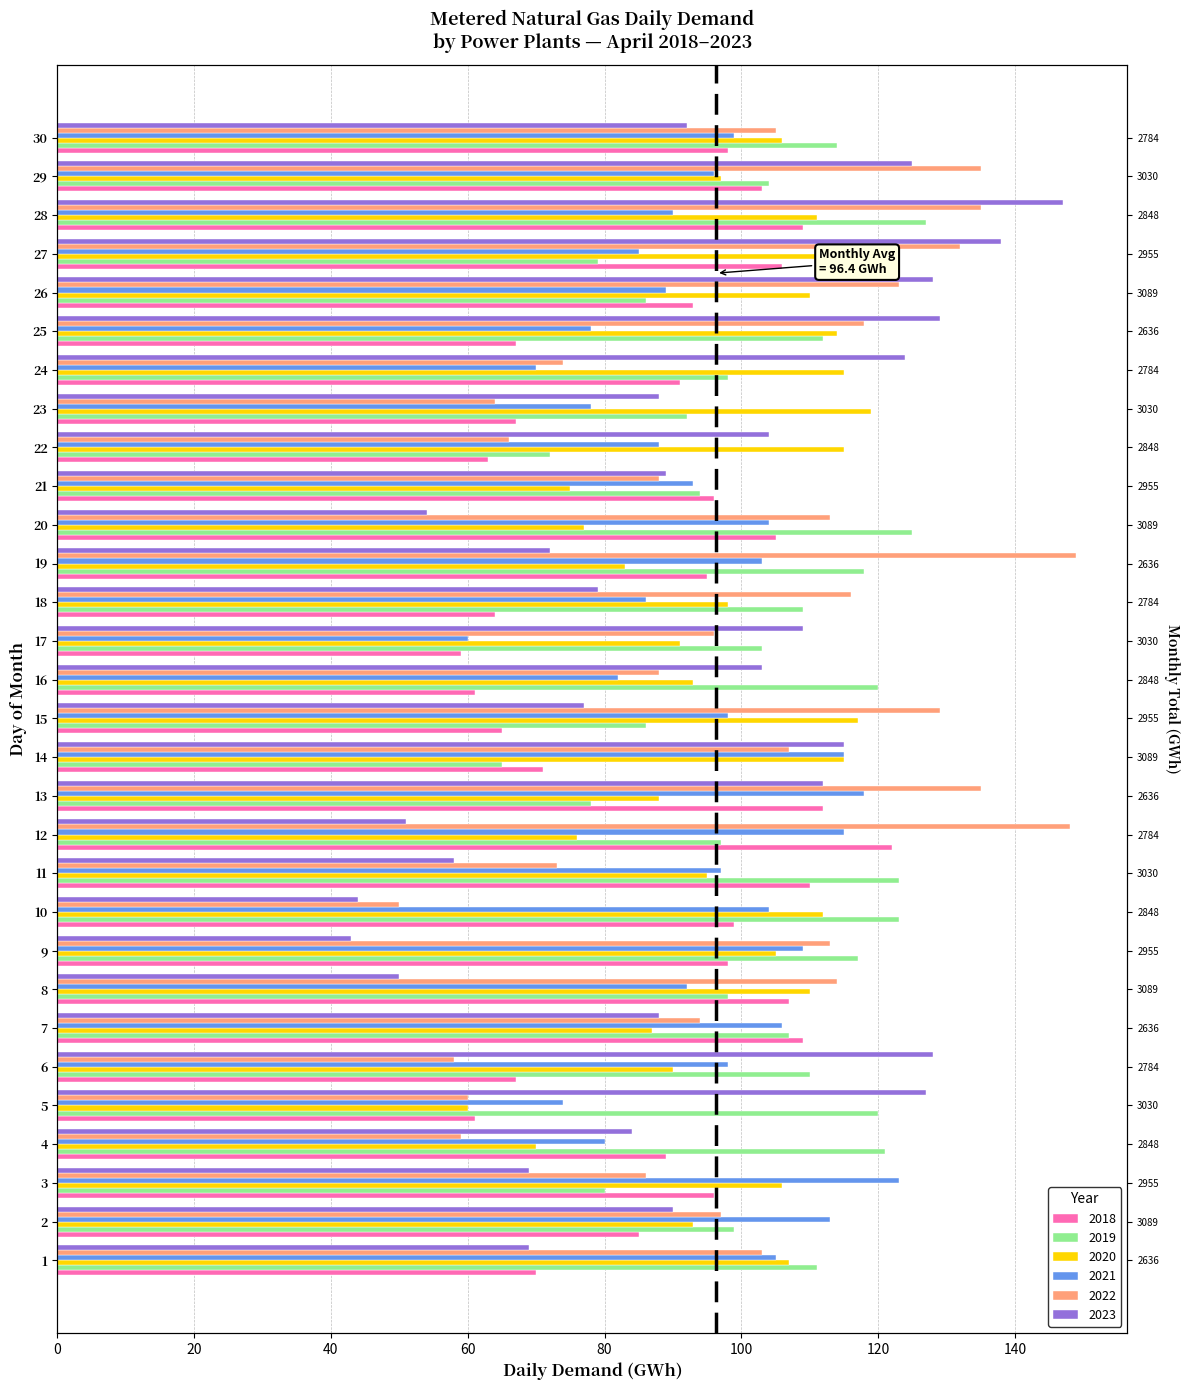

What are all the series names shown in the legend?

2018, 2019, 2020, 2021, 2022, 2023